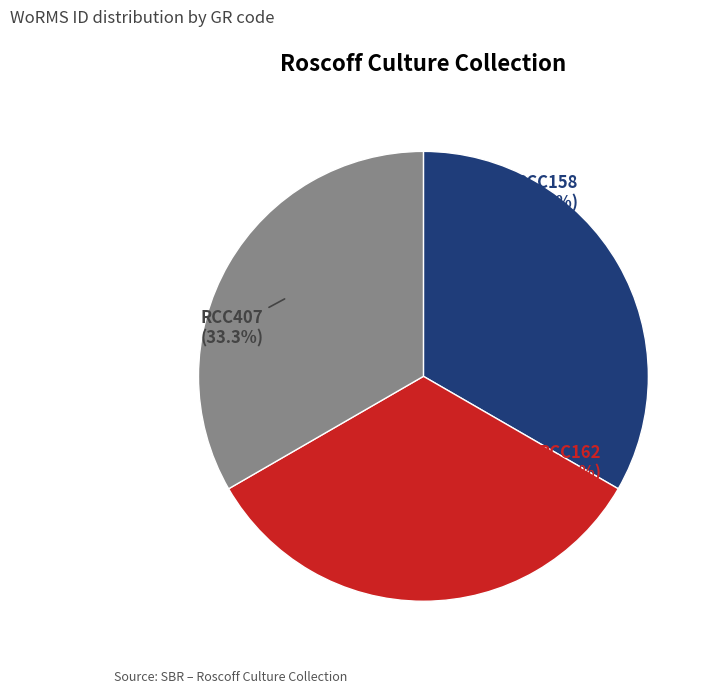

Is there any slice that represents more than half of the pie?

No